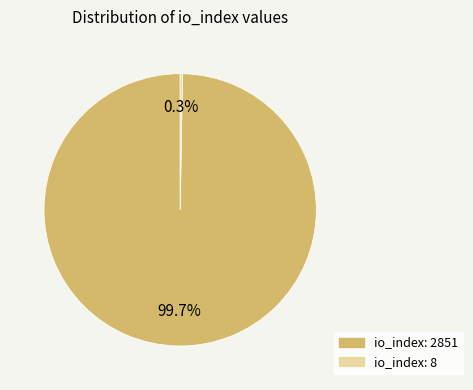

Is there any slice that represents more than half of the pie?

Yes